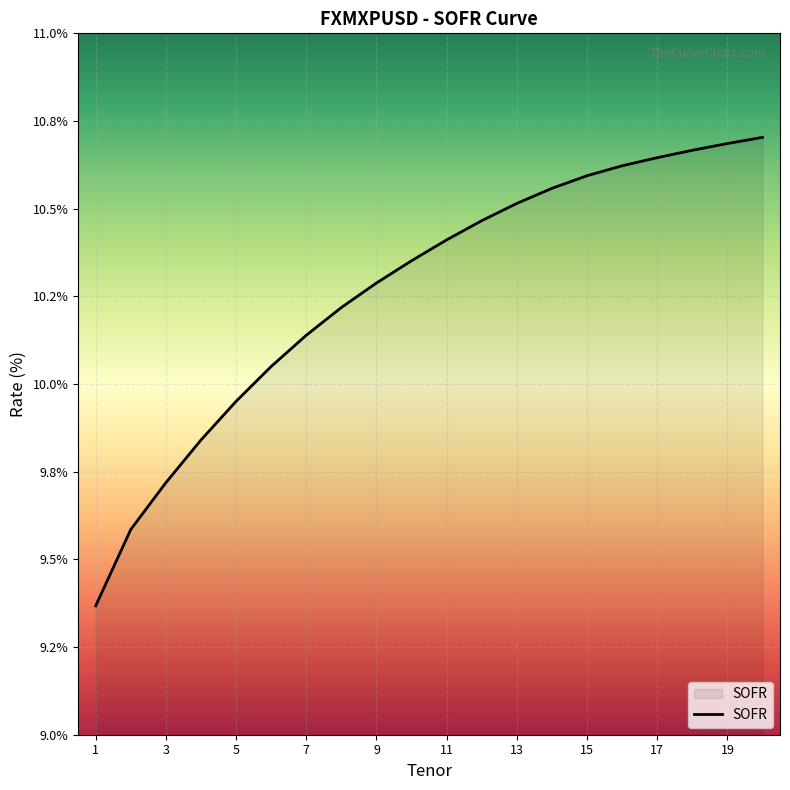

Reading left to right, extract all data points from this chart.

9.4	9.6	9.7	9.8	10.0	10.0	10.1	10.2	10.3	10.4	10.4	10.5	10.5	10.6	10.6	10.6	10.6	10.7	10.7	10.7